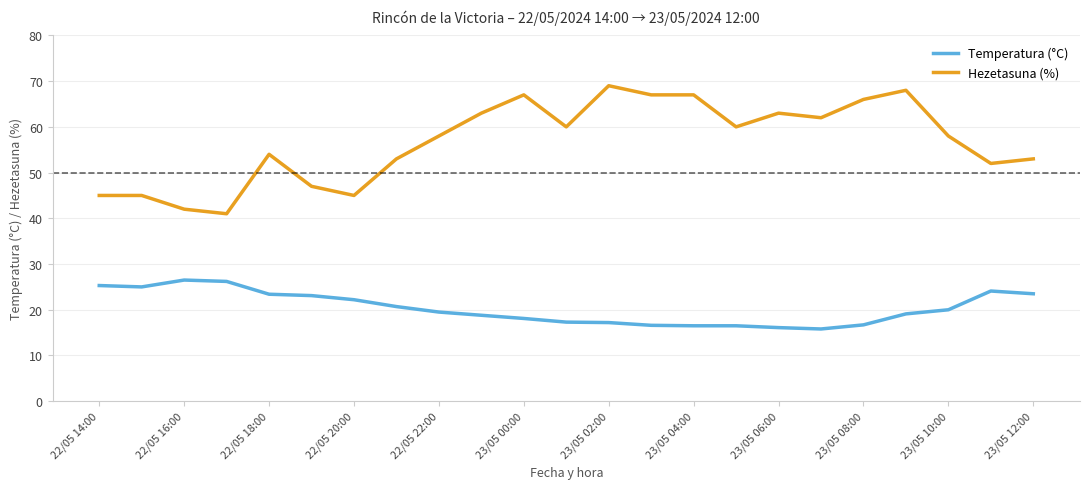

True or false: Hezetasuna (%) and Temperatura (°C) cross at least once.

False